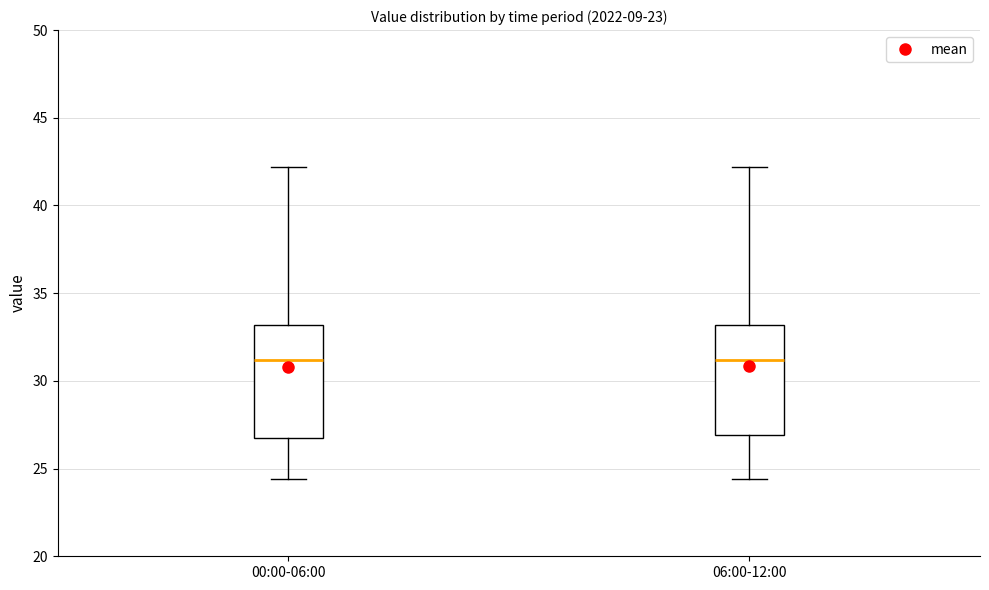

Reading left to right, read every box against the y-axis: the position of its median line, the range the box covers, and the ends of its whiskers. The values are not printed on the chart, so give them approximately, as read against the axis.

00:00-06:00: median 31.0, box 26.5 to 33.0, whiskers 24.5 to 42.0
06:00-12:00: median 31.0, box 27.0 to 33.0, whiskers 24.5 to 42.0